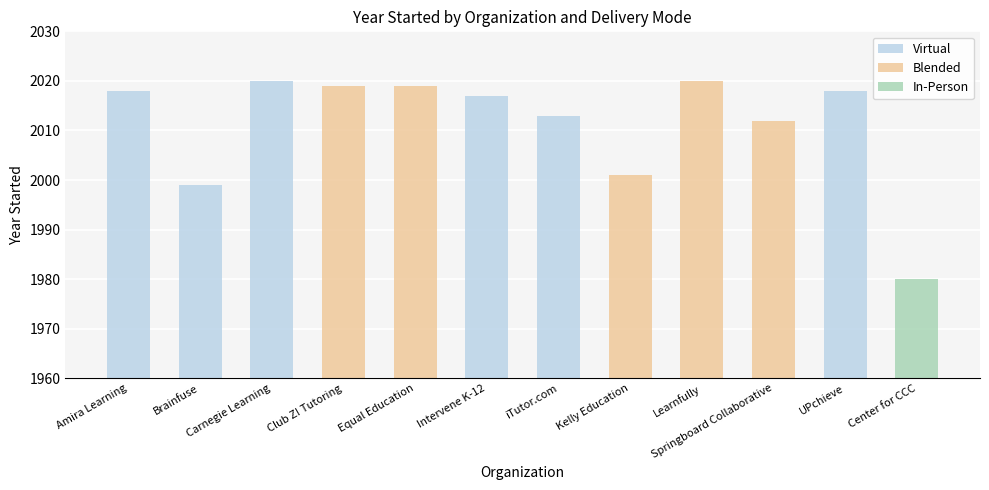

The Blended series shows -1330 at Carnegie Learning. True or false?

False